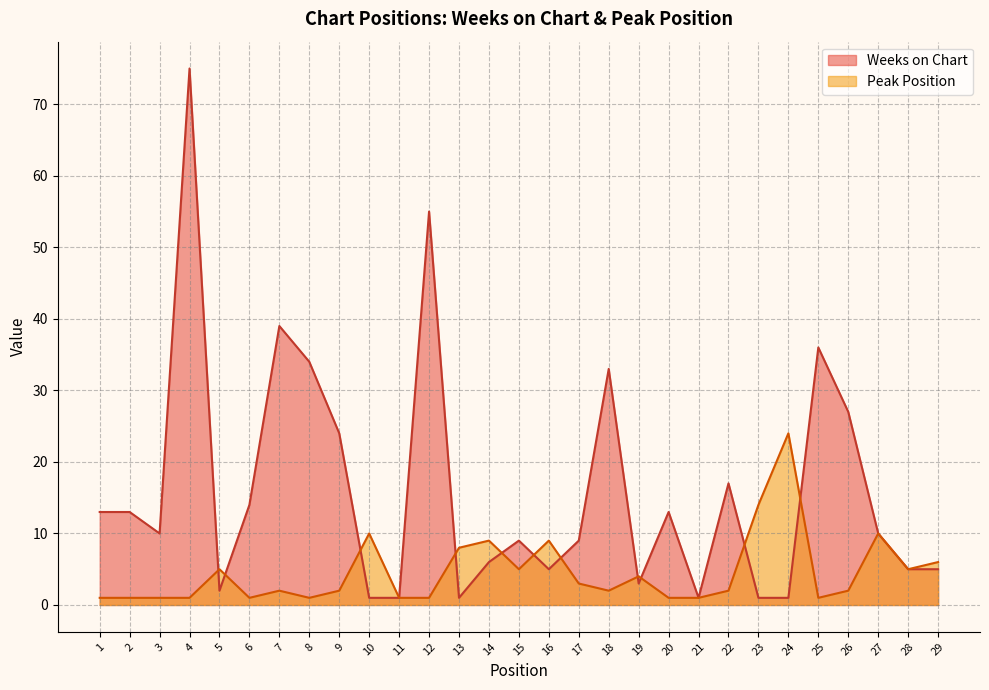

At which category is the sum across all series the highest?

4